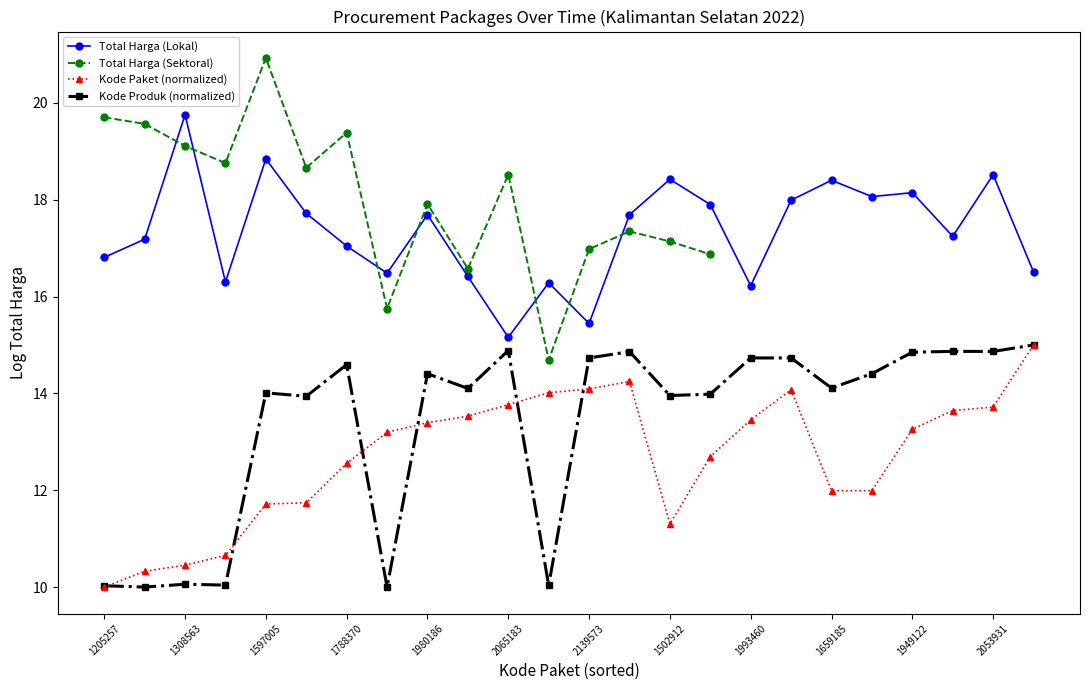

The Kode Paket (normalized) series shows 2.9 at 1502912. True or false?

False